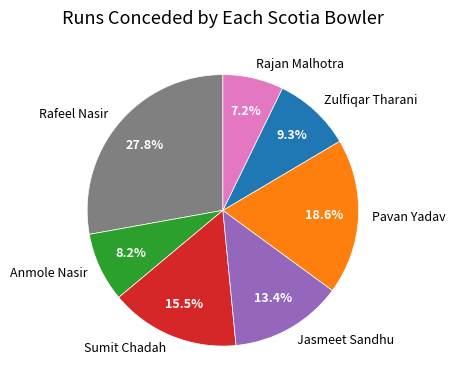

What is the ratio of the value at Zulfiqar Tharani to the value at Sumit Chadah?

0.6